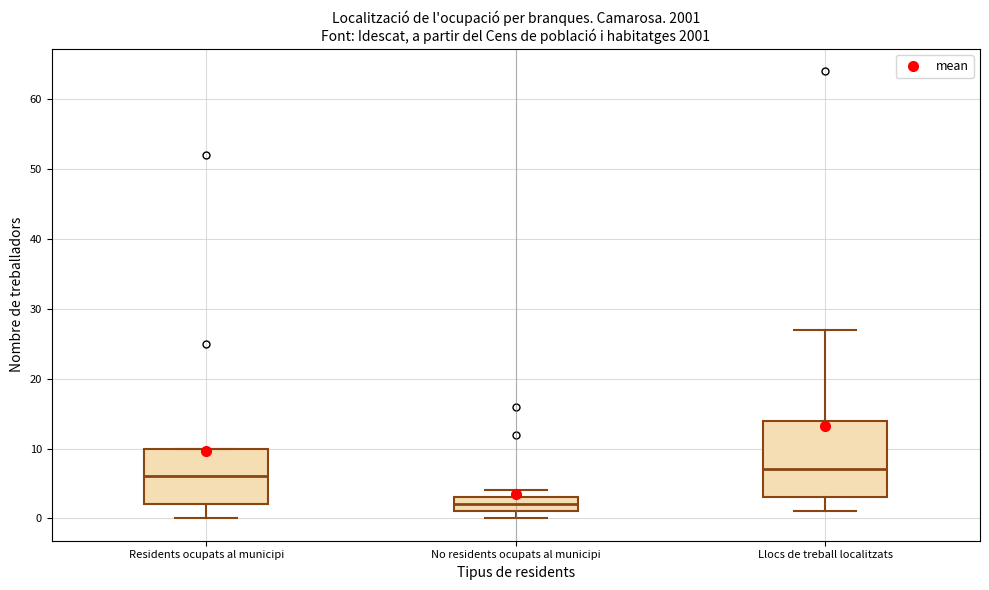

Which box has the highest median line?

Llocs de treball localitzats